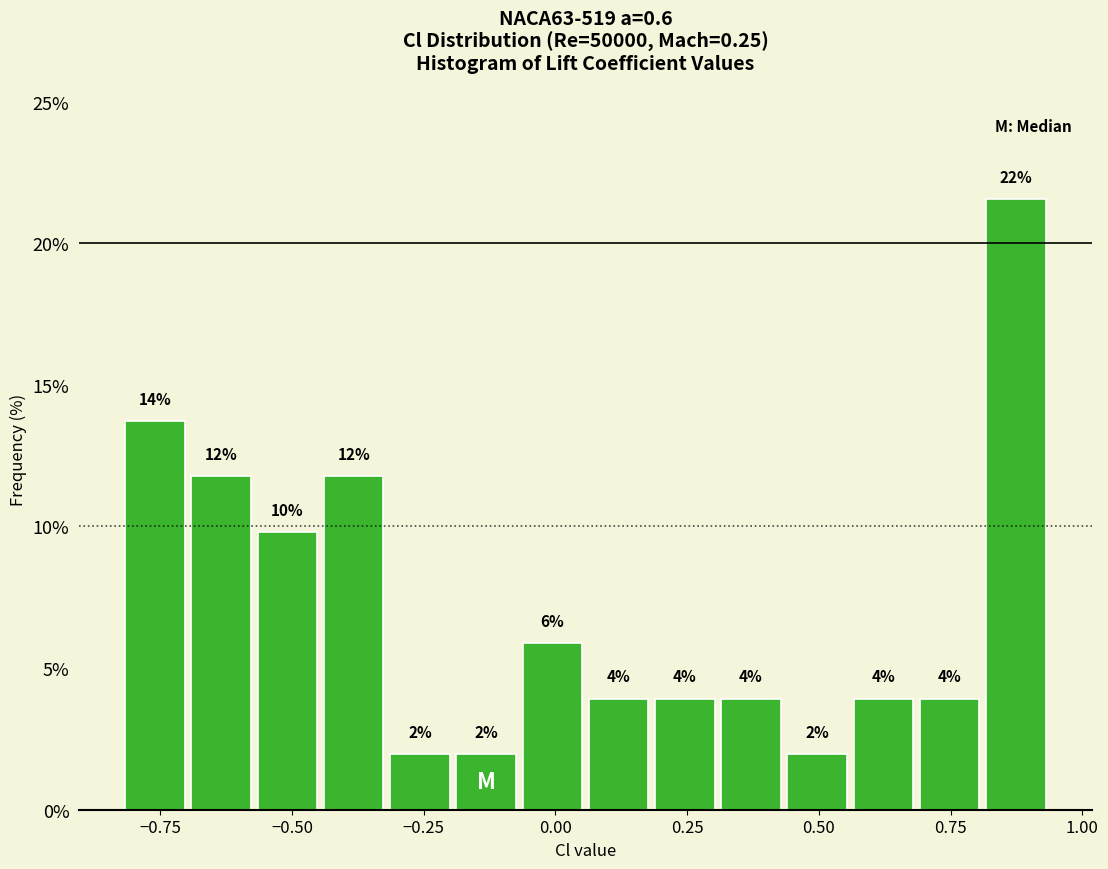

Read against the x-axis, roughly where is the centre of the tallest bar?

0.85